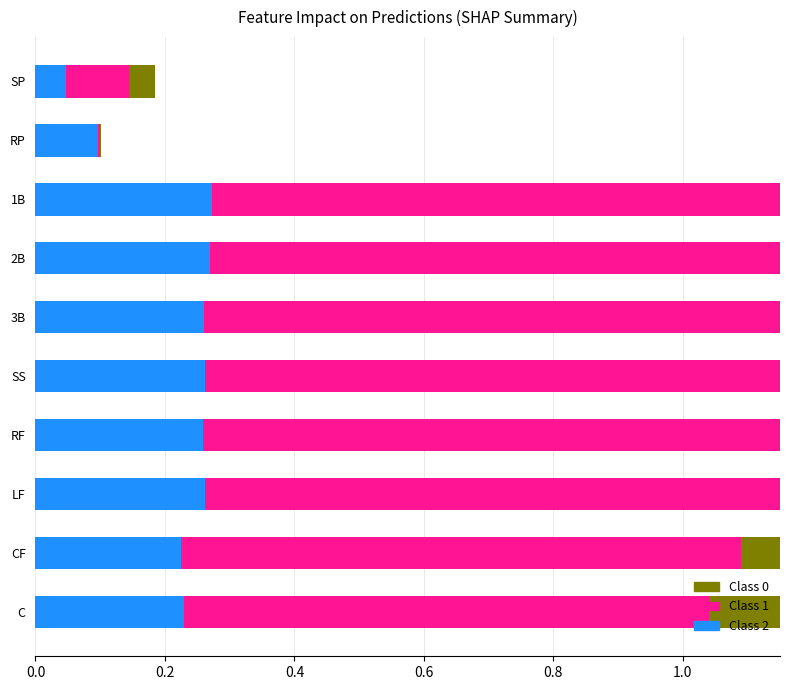

How many series are shown in this chart?

3